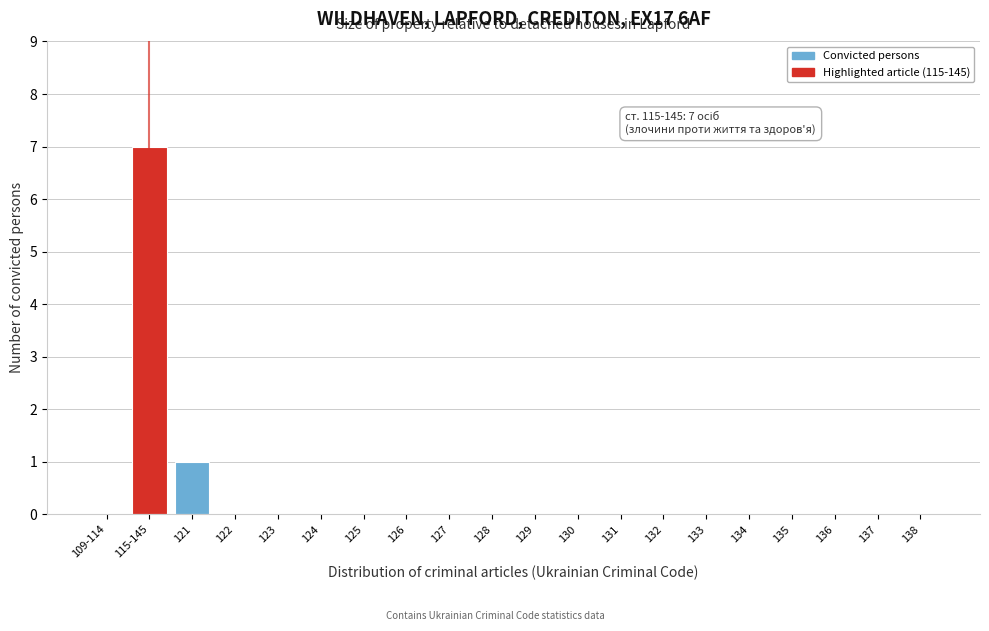

Reading left to right, list all the values displayed in this chart.

109-114=0	115-145=7	121=1	122=0	123=0	124=0	125=0	126=0	127=0	128=0	129=0	130=0	131=0	132=0	133=0	134=0	135=0	136=0	137=0	138=0